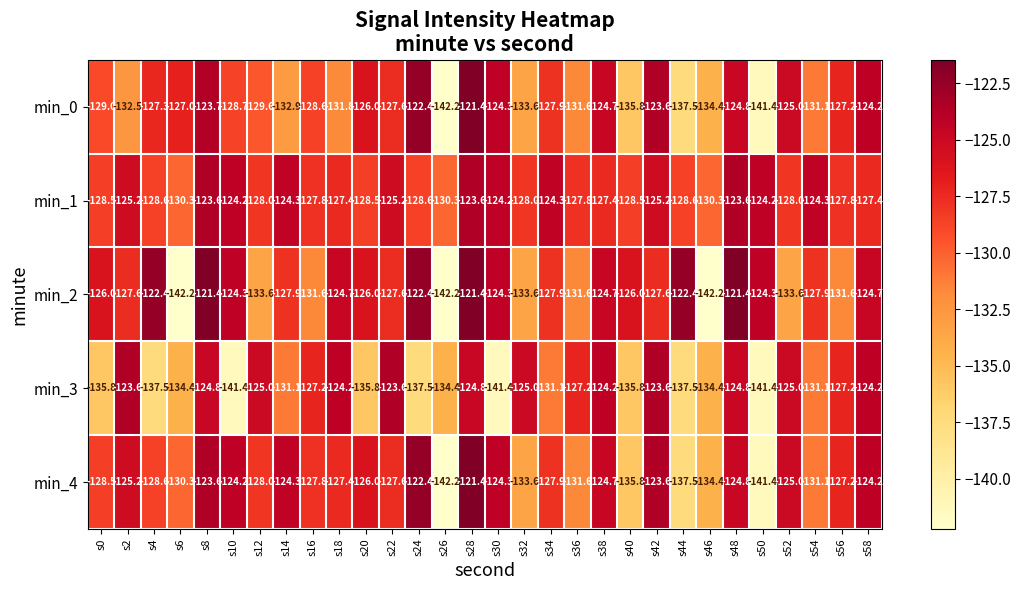

The value of min_2 at s46 is -142.2. True or false?

True